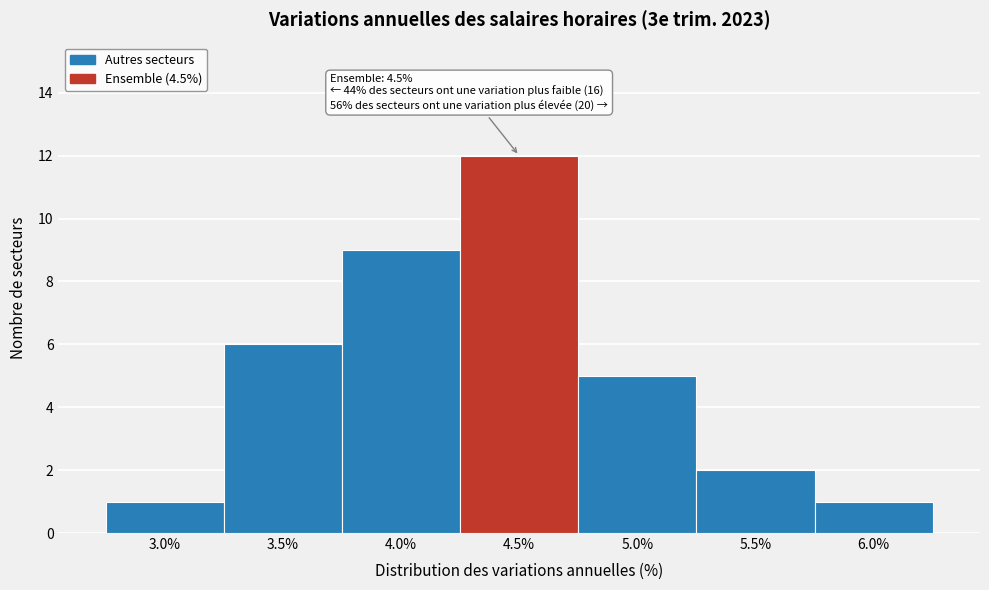

Reading left to right, extract all data points from this chart.

3.0%=1	3.5%=6	4.0%=9	4.5%=12	5.0%=5	5.5%=2	6.0%=1